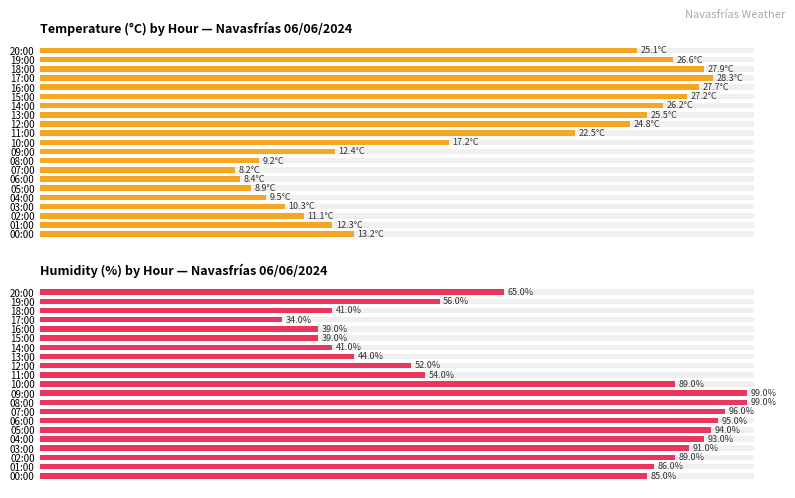

What are all the series names shown in the legend?

Temperature (°C), Humidity (%)